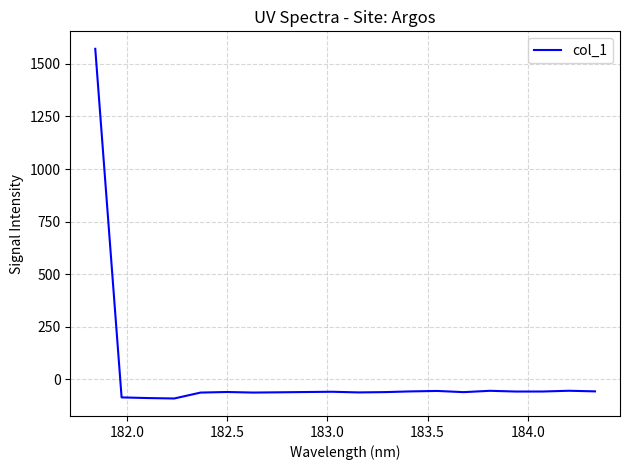

What is the difference between the maximum and minimum values?

1662.2